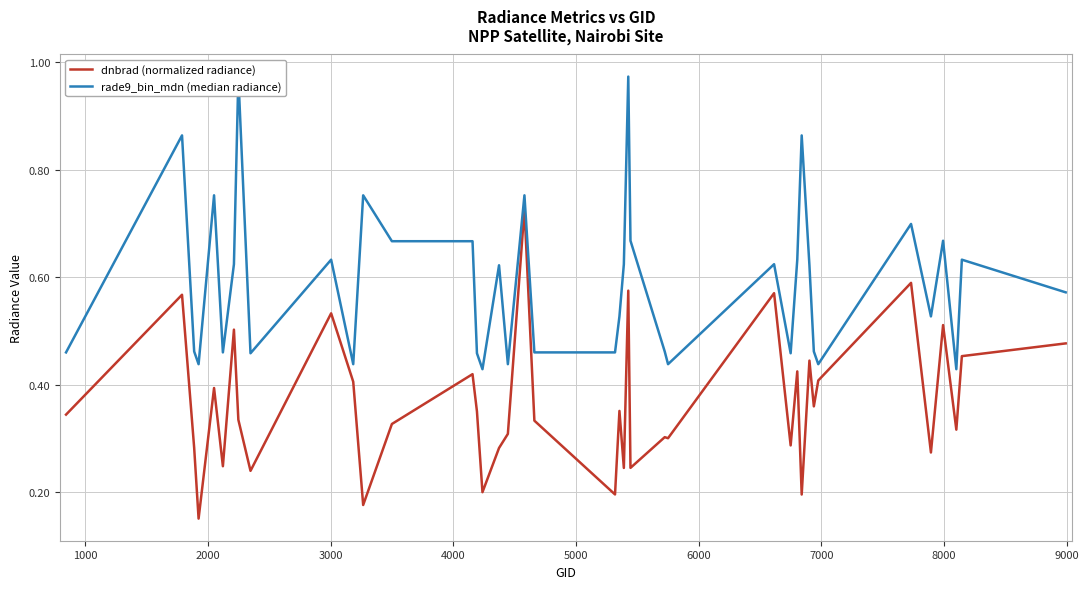

What is the difference between the maximum and minimum values in the dnbrad (normalized radiance) series?

0.6